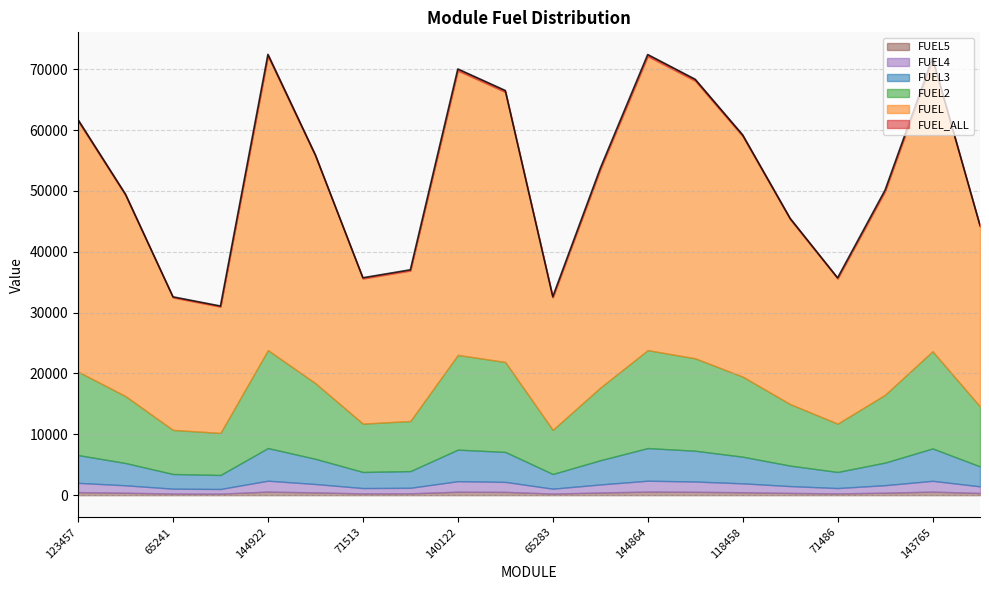

The value of FUEL4 at 65241 is 1373. True or false?

False